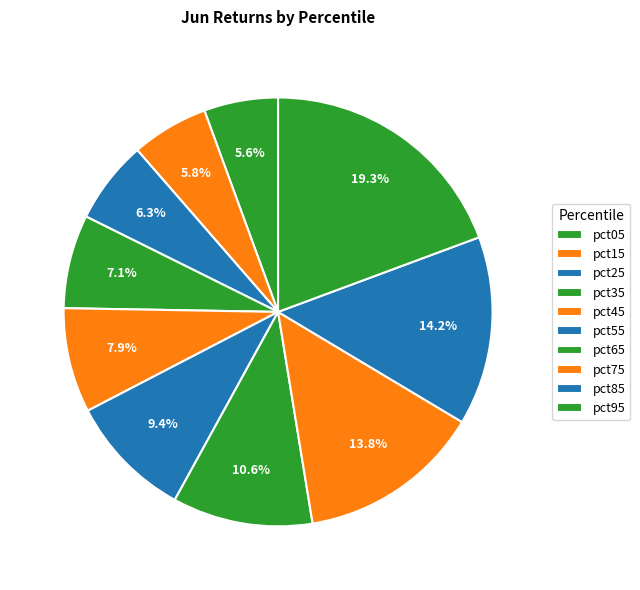

Between pct65 and pct95, which is larger?

pct95